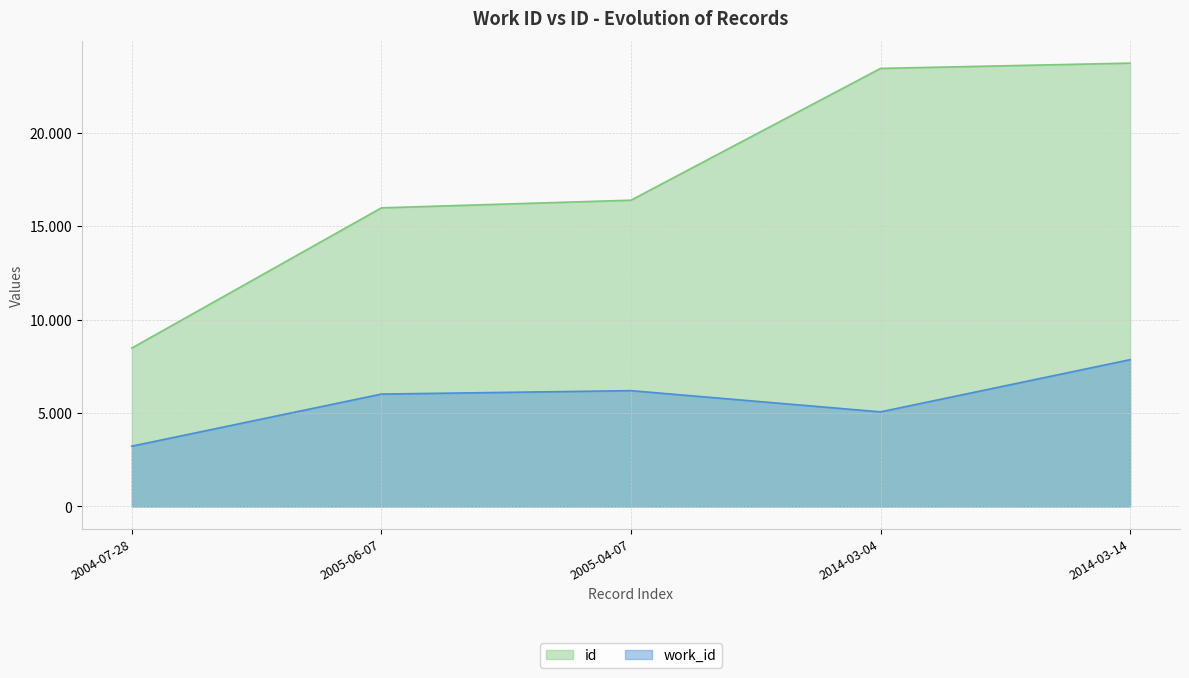

What is the difference between the highest and lowest values at 2005-06-07?

9964